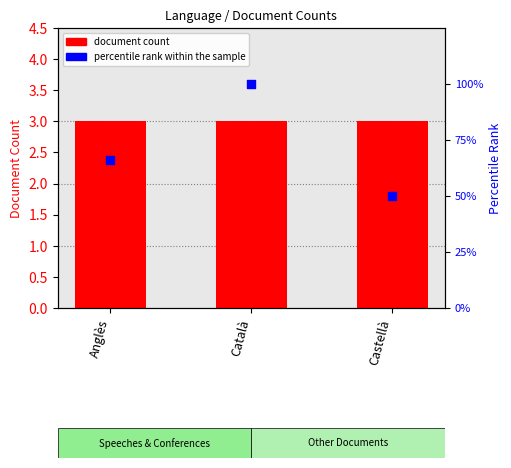

What is the total value across all series at Castellà?

53